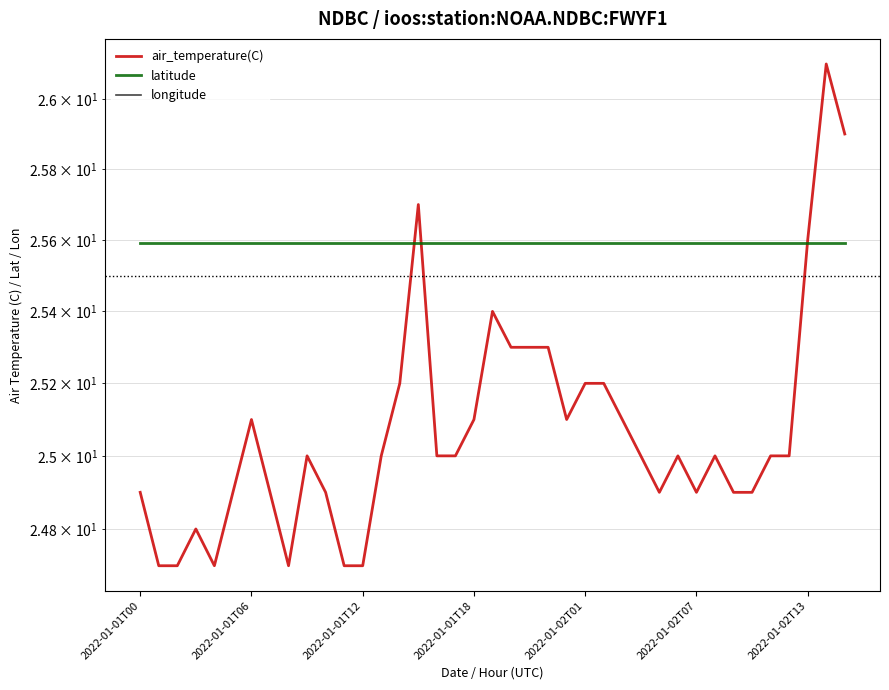

Which has a higher value, 7 or 24?

24